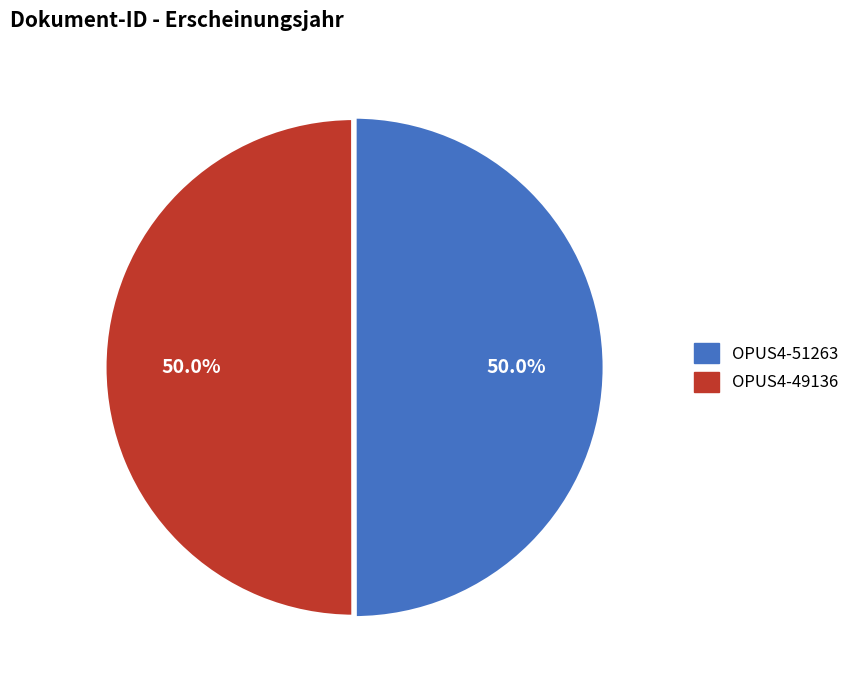

Count the number of slices in the pie.

2